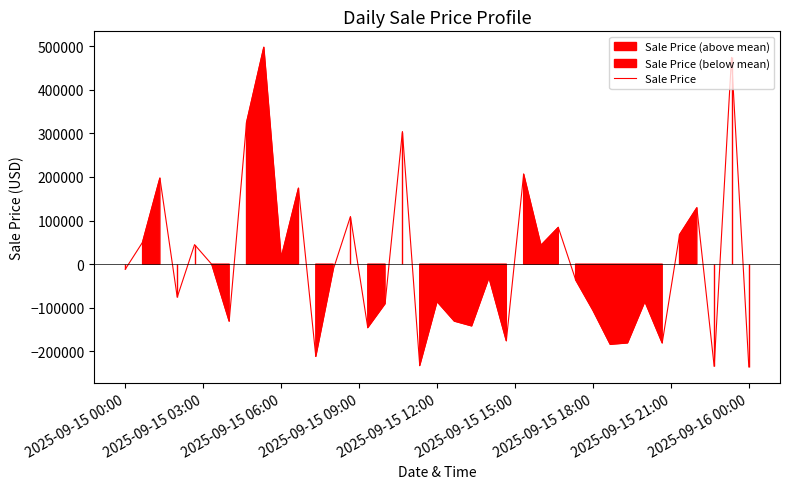

Reading left to right, extract all data points from this chart.

-11715.9	50284.1	197284.1	-75815.9	44784.1	-715.9	-130815.9	324184.1	497488.1	14284.1	174184.1	-211715.9	-13215.9	109284.1	-145715.9	-90815.9	304284.1	-232715.9	-85715.9	-130715.9	-141715.9	-30715.9	-175715.9	206418.1	43184.1	84284.1	-35715.9	-105715.9	-183965.9	-180715.9	-85715.9	-180715.9	67284.1	129284.1	-234715.9	474284.1	-235715.9